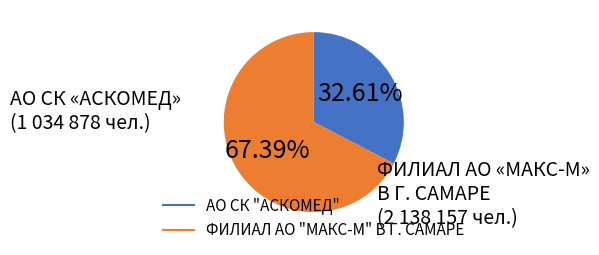

What percentage is the ФИЛИАЛ АО "МАКС-М" В Г. САМАРЕ slice, to the nearest percent?

67%